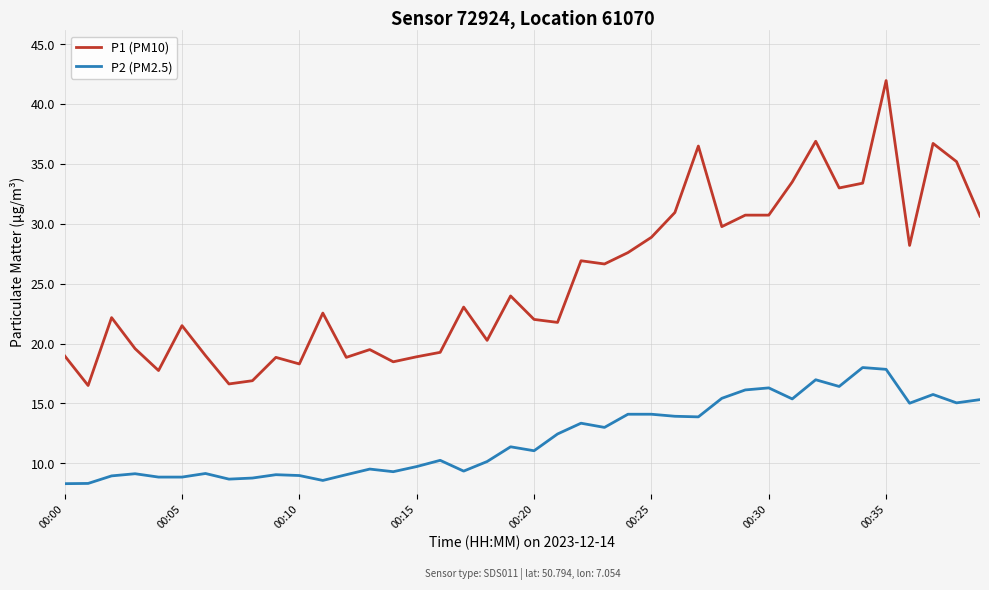

True or false: P1 (PM10) and P2 (PM2.5) cross at least once.

False